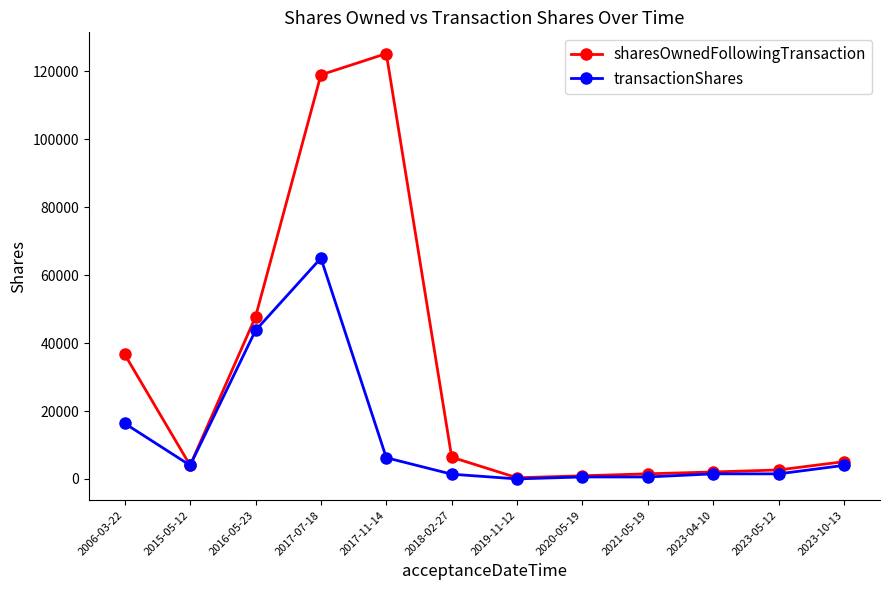

Which category has the highest value in the sharesOwnedFollowingTransaction series?

2017-11-14